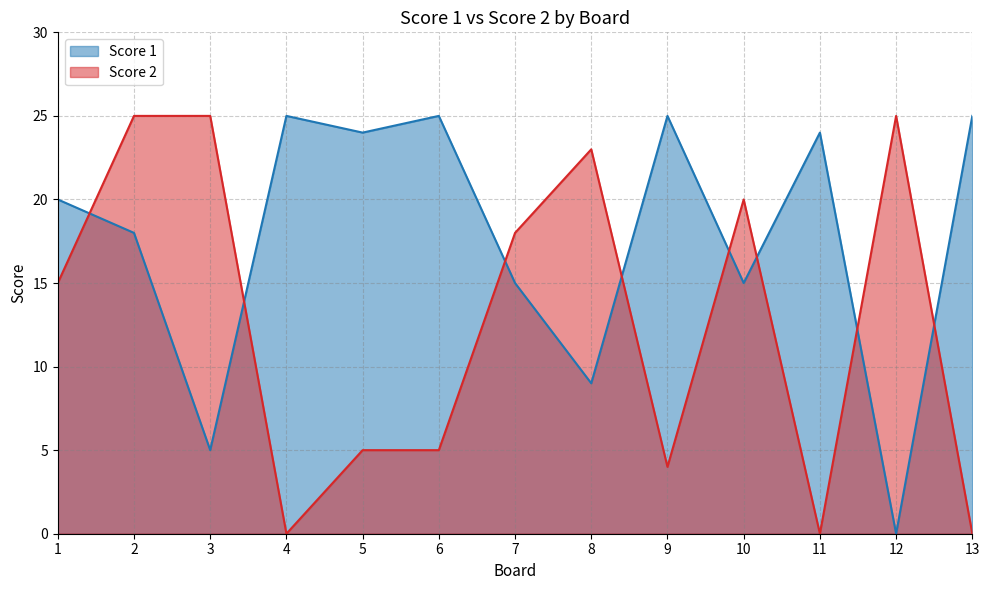

Which series has the widest spread of values?

Score 1